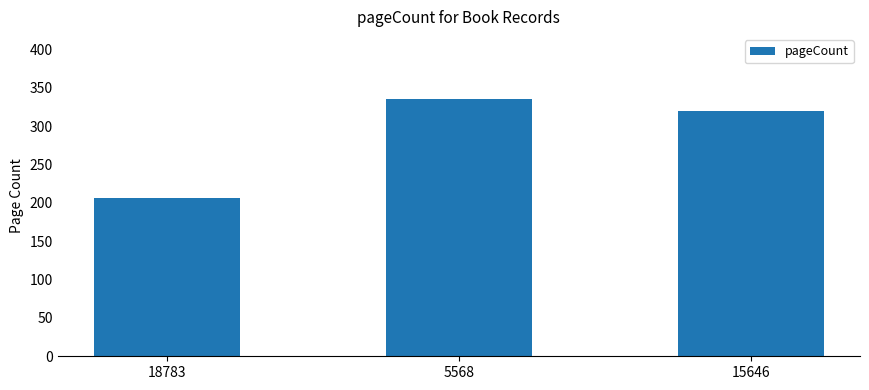

List the labels in order of value, smallest first.

18783, 15646, 5568